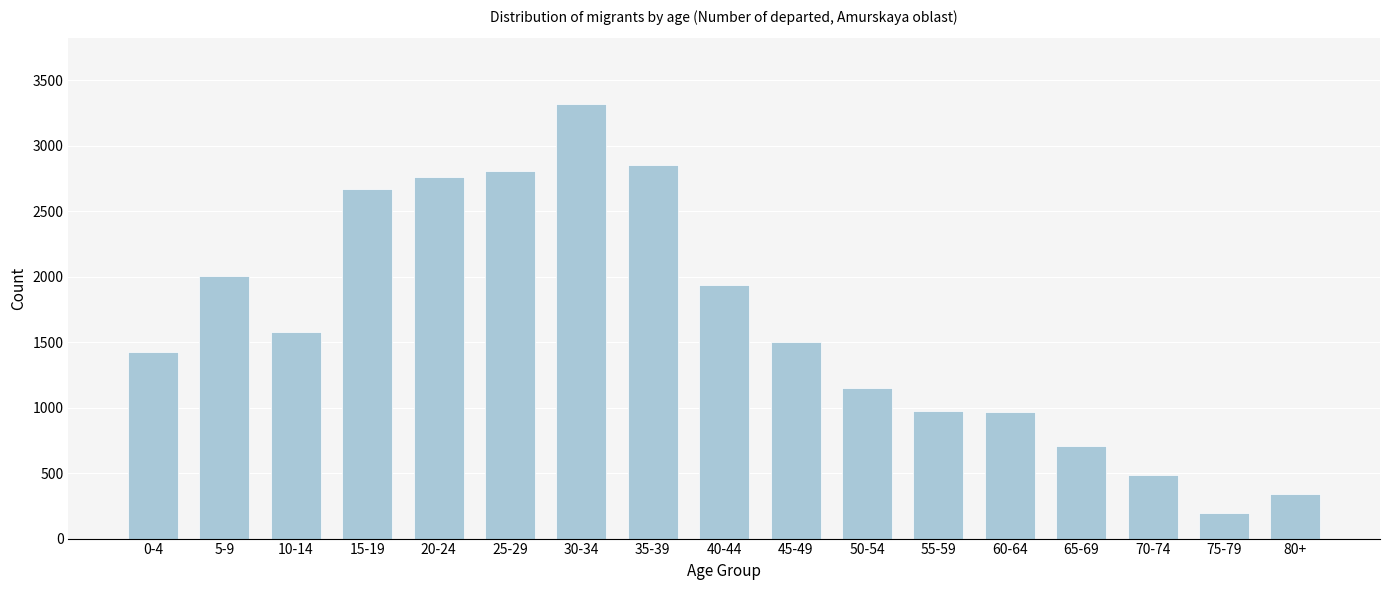

The value at 65-69 is 154. True or false?

False